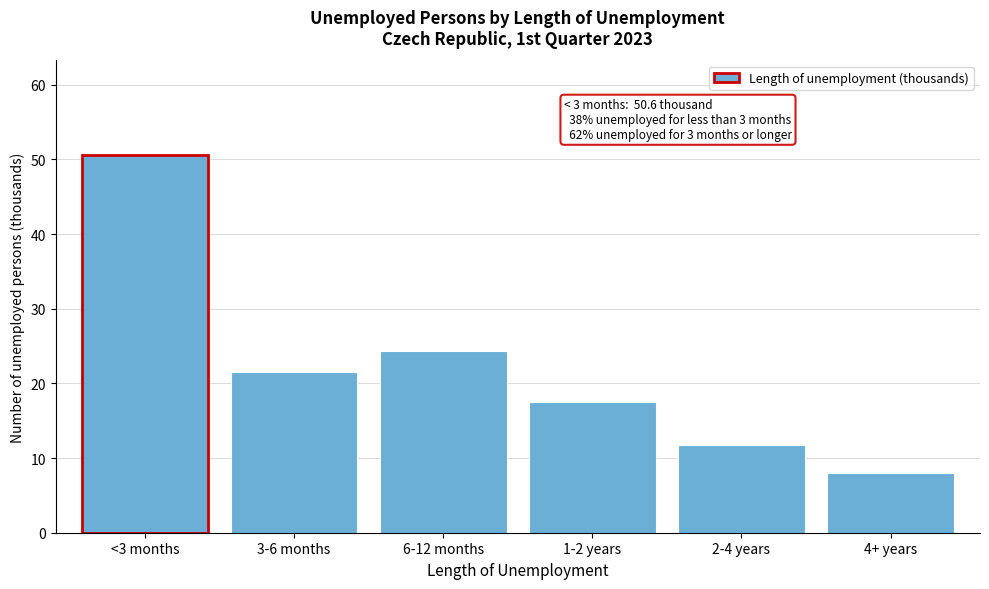

Reading left to right, extract all data points from this chart.

50.6	21.6	24.4	17.6	11.7	7.9